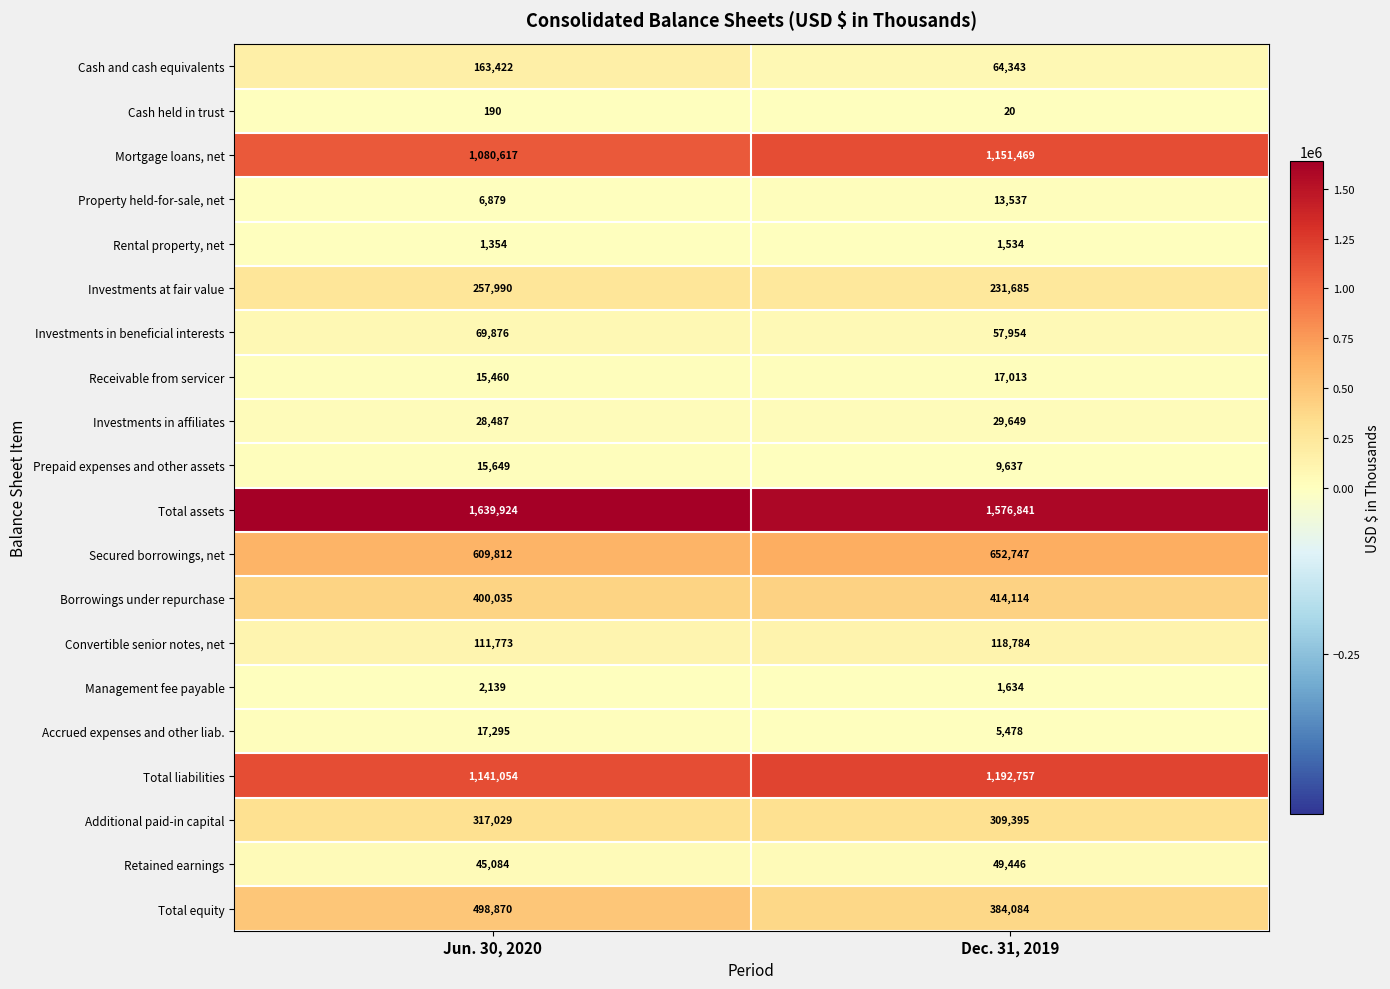

Which category has the lowest value in the Rental property, net series?

Jun. 30, 2020